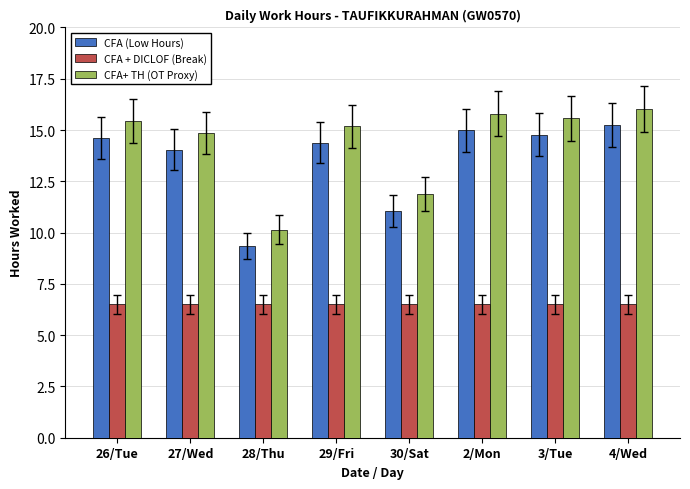

Does the chart contain stacked bars?

No